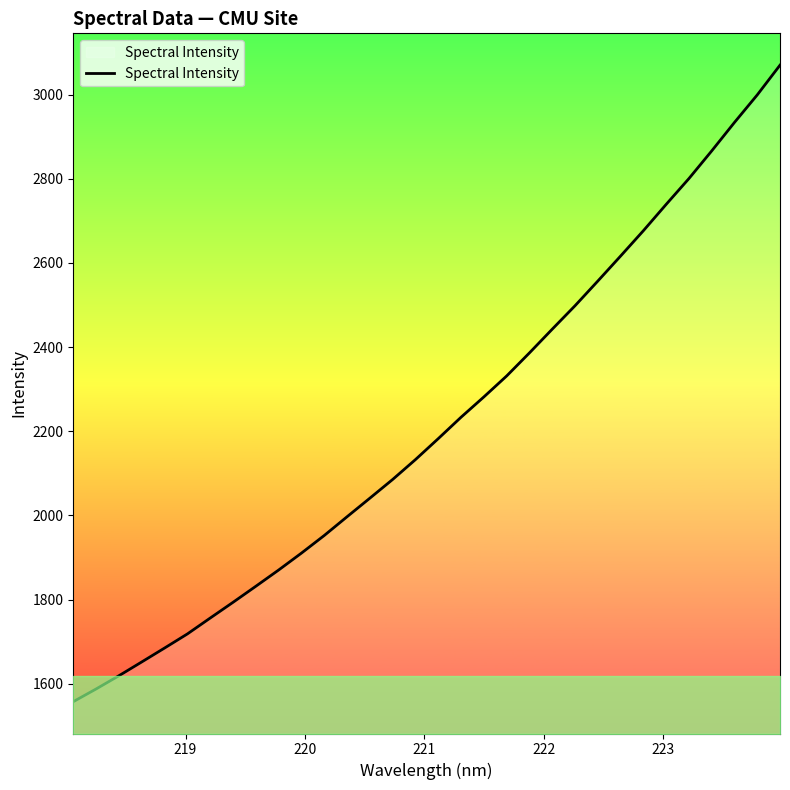

What is the maximum value shown in the chart?

3069.9